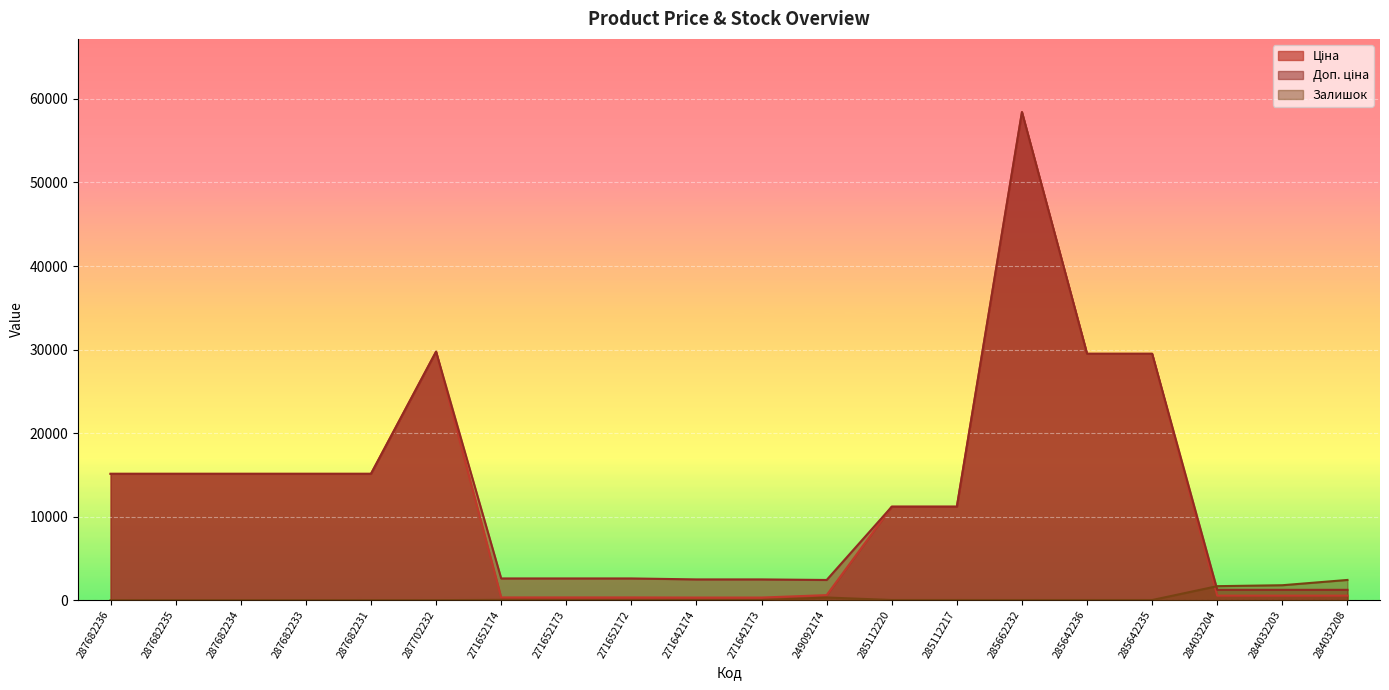

Does the chart display data point markers on the line(s)?

No